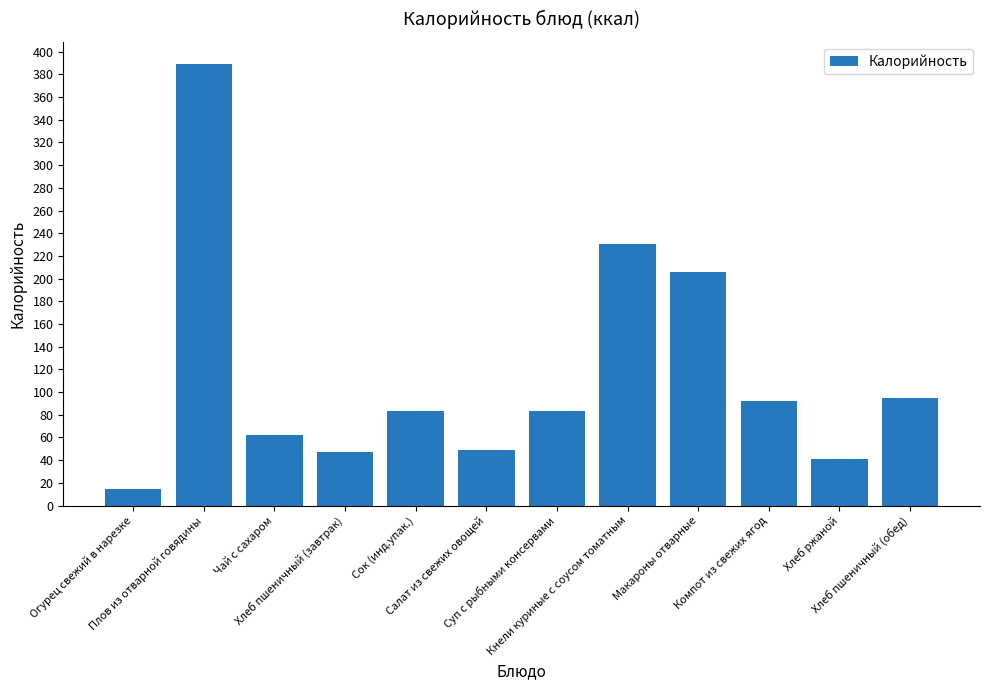

The value at Суп с рыбными консервами is 83.6. True or false?

True